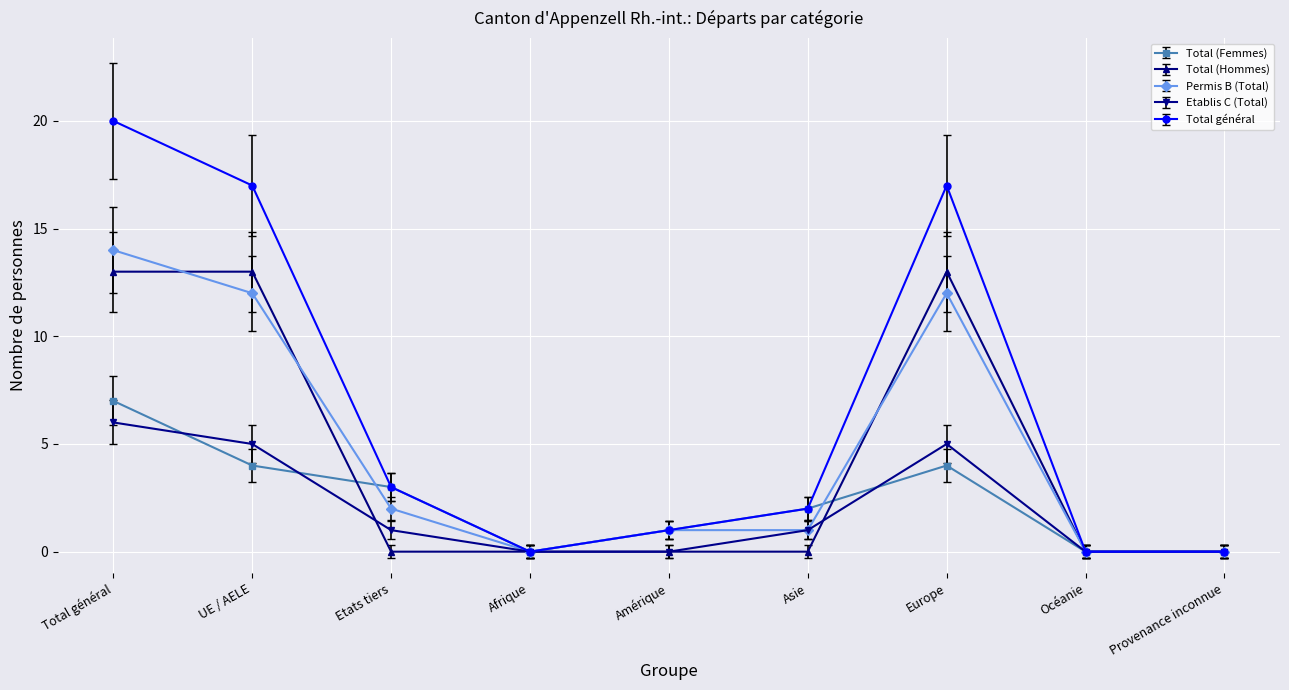

At which category is the sum across all series the highest?

Total général